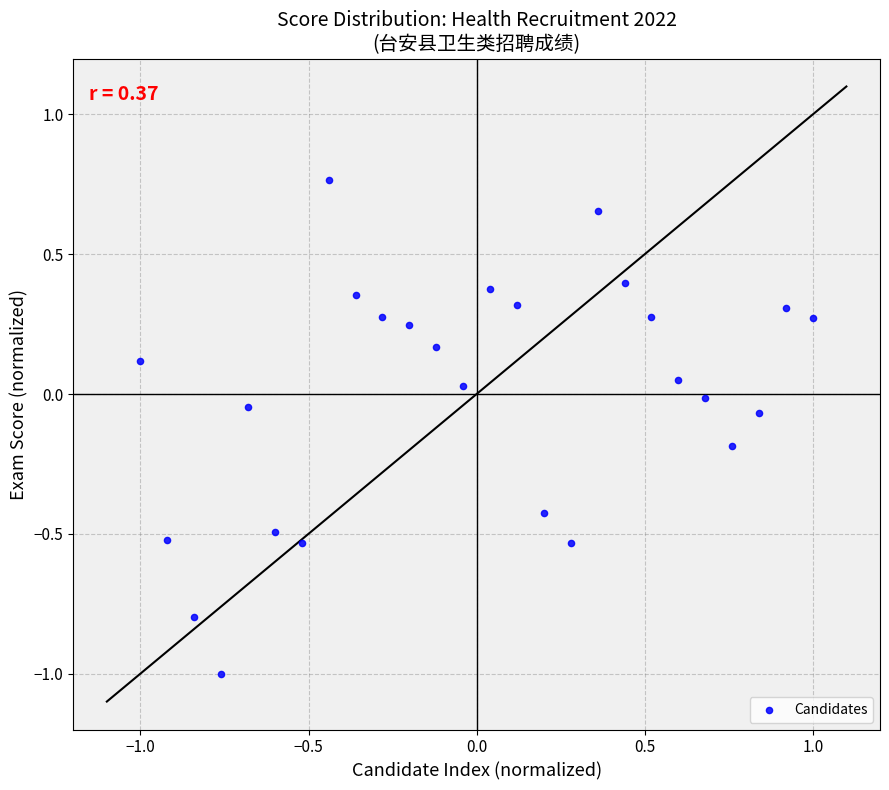

What is the range of X values (max minus min)?

2.0